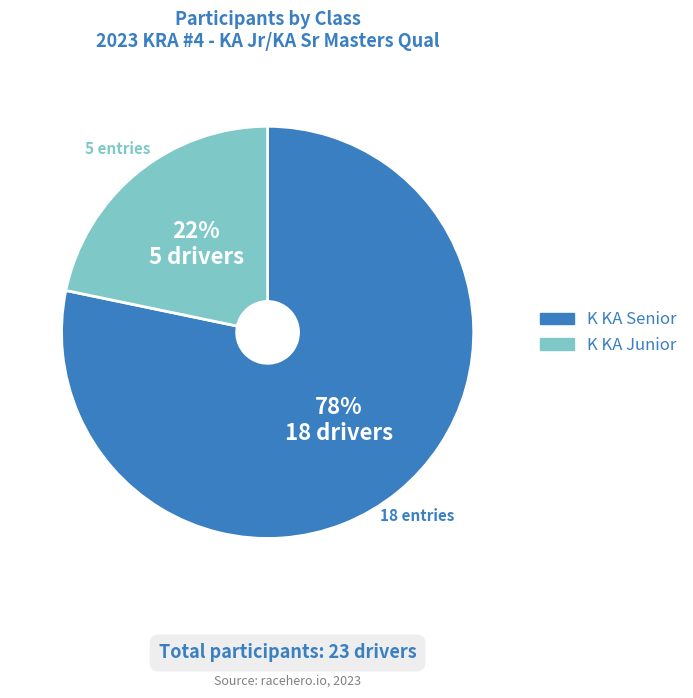

Is the sum of K KA Senior and K KA Junior greater than half?

Yes